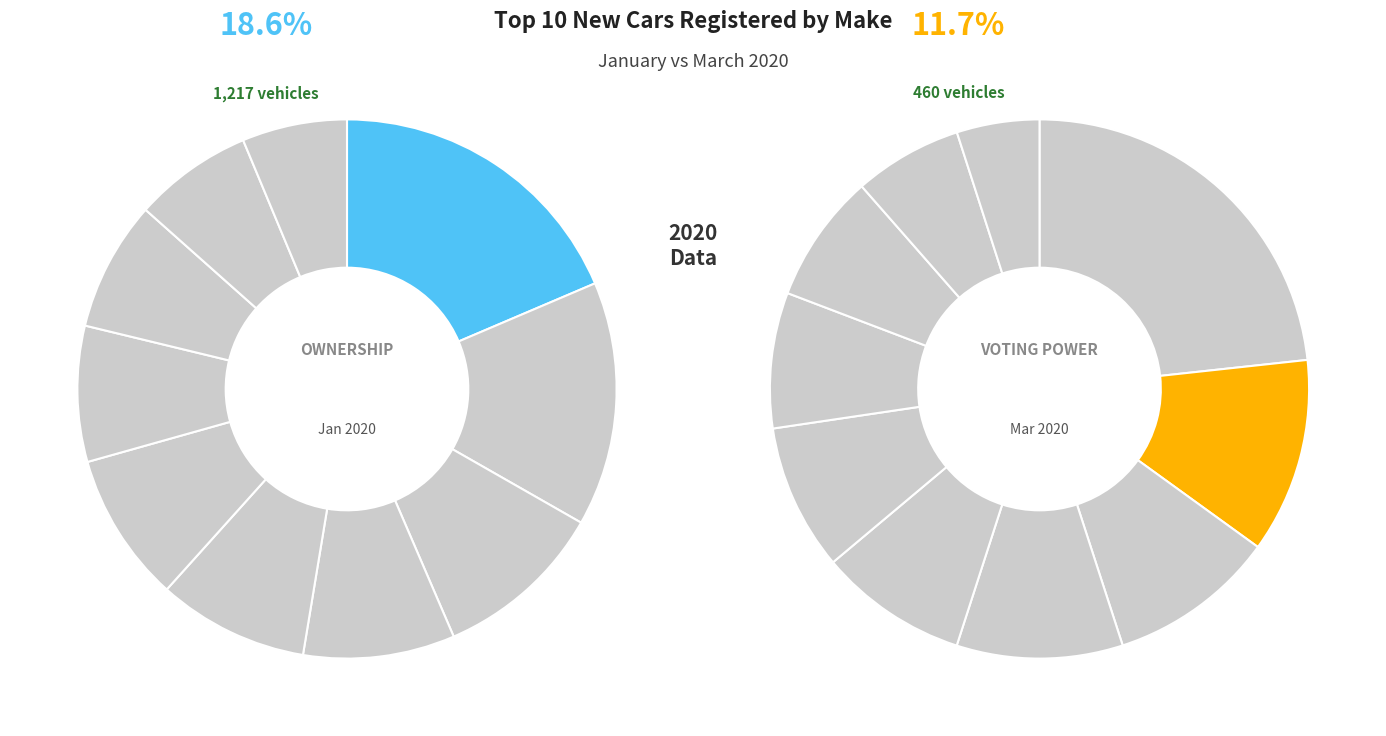

To the nearest percent, what is the difference between the largest and smallest slice percentages?

18%